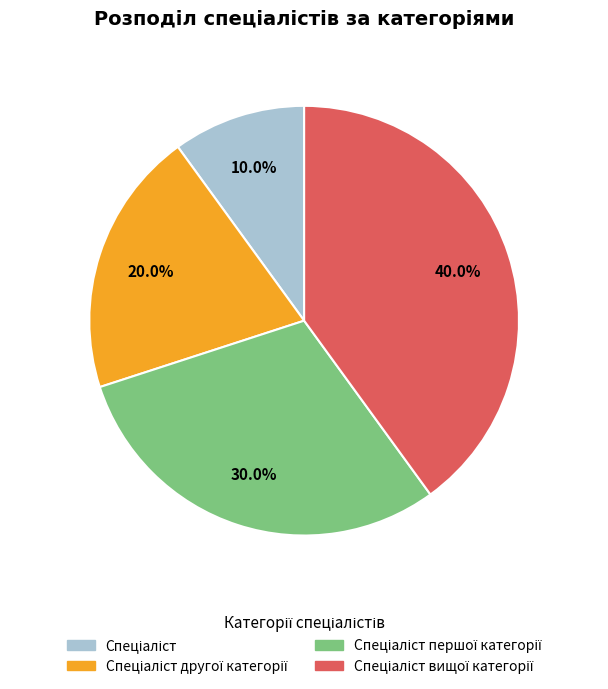

Does any single category account for the majority?

No